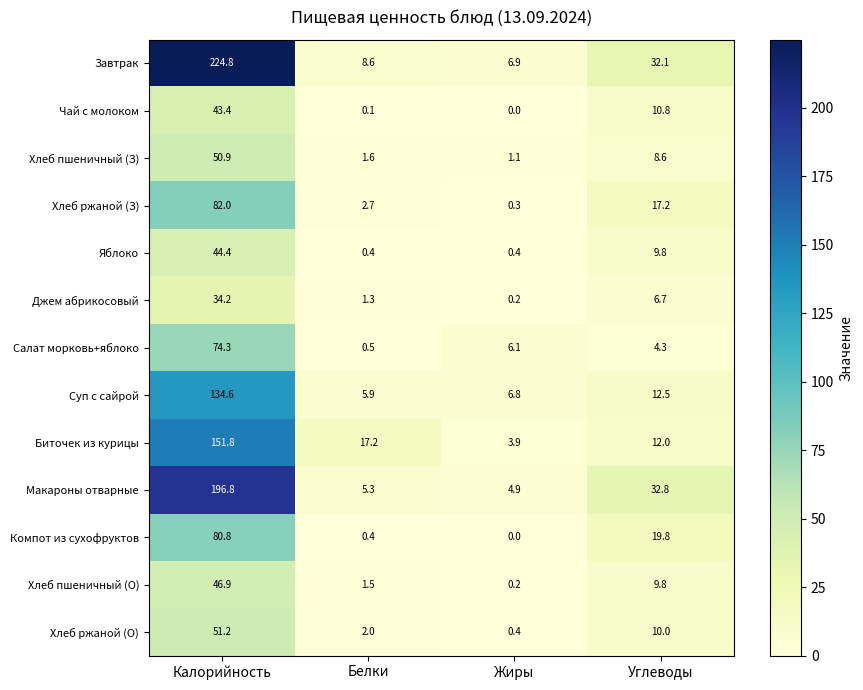

Which category has the highest value across all series?

Калорийность